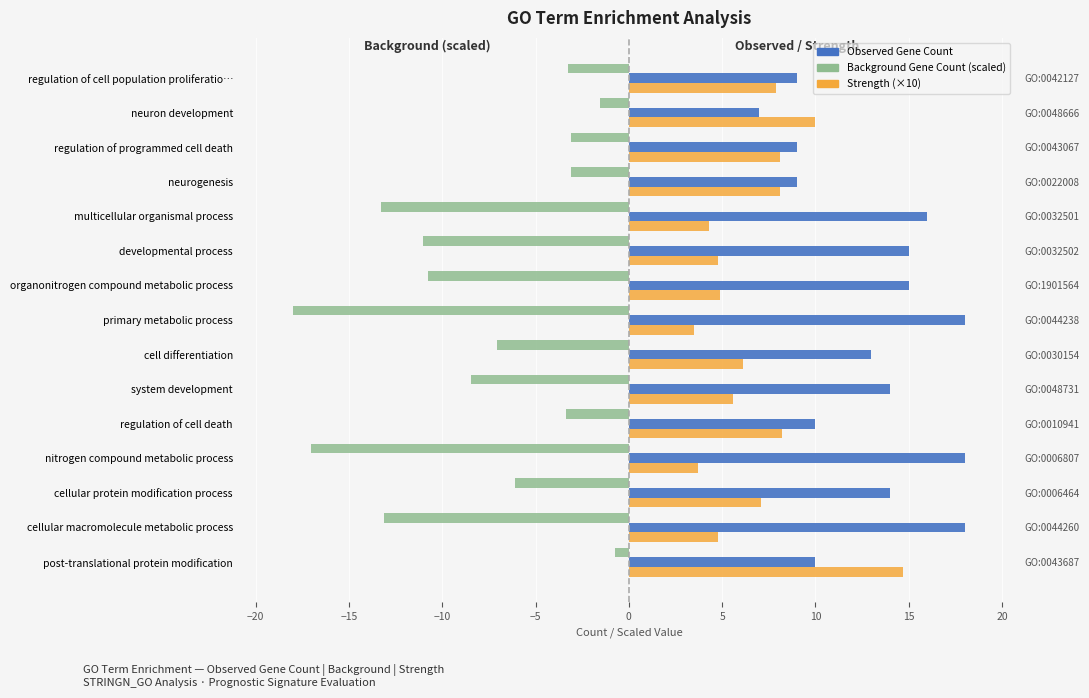

What is the lowest value of the Observed Gene Count series?

7.0